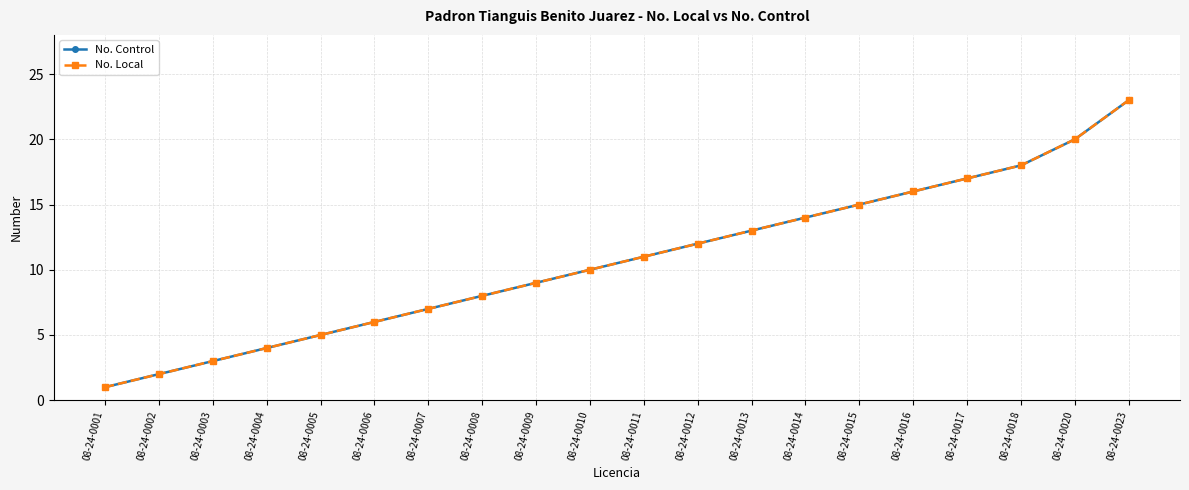

At how many categories does at least one series exceed 15?

5